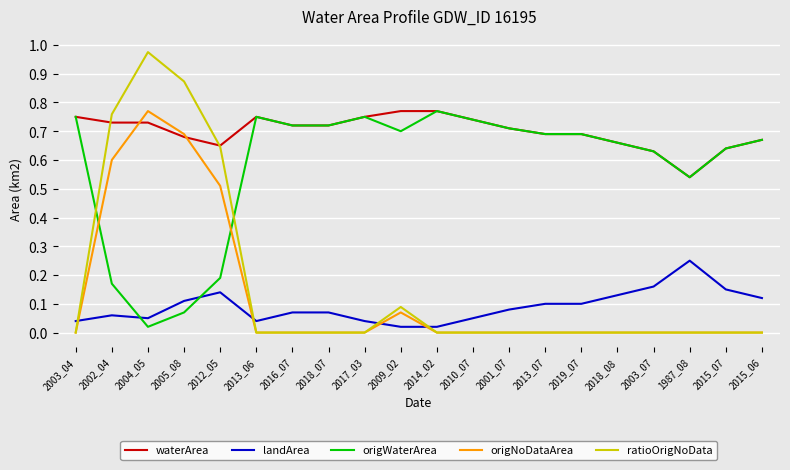

Is this an area chart (filled region under the line)?

No